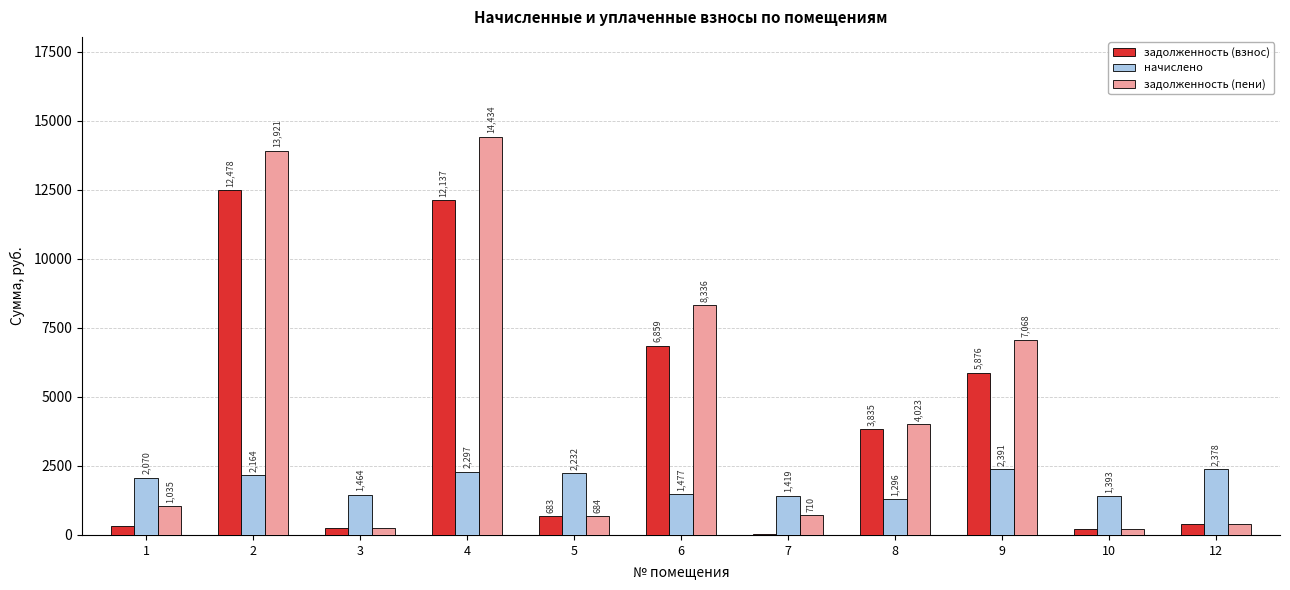

Is the value of задолженность (пени) at 9 greater than the value of задолженность (взнос) at 3?

Yes